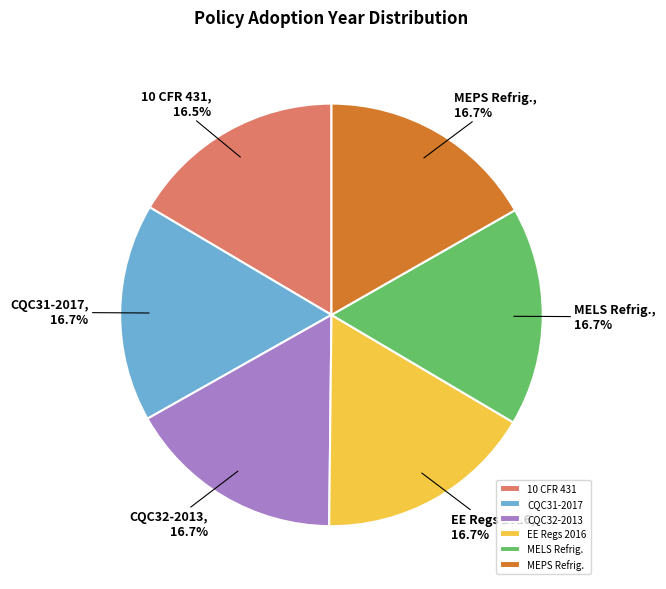

Count the number of slices in the pie.

6